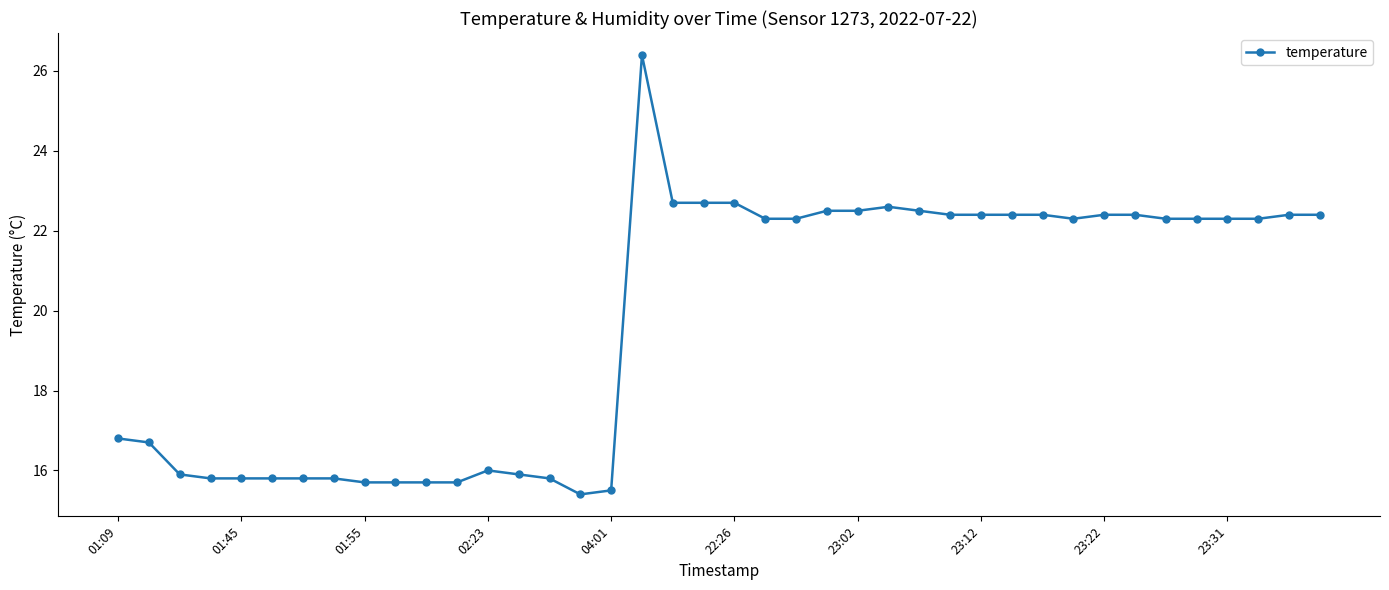

True or false: the data has more than 0 interior local peaks.

True